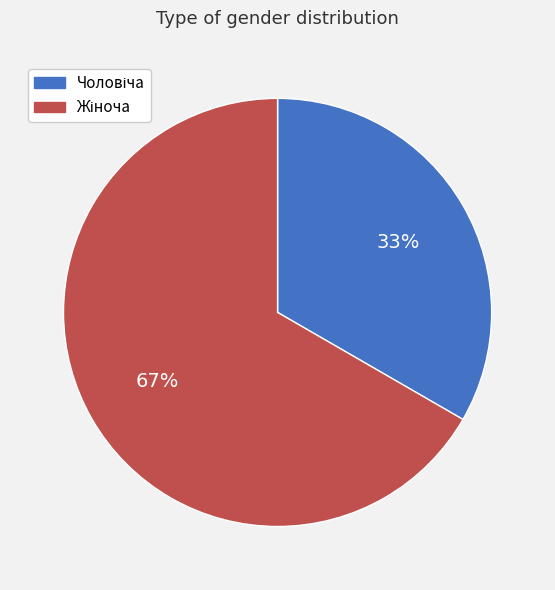

Is there any slice that represents more than half of the pie?

Yes